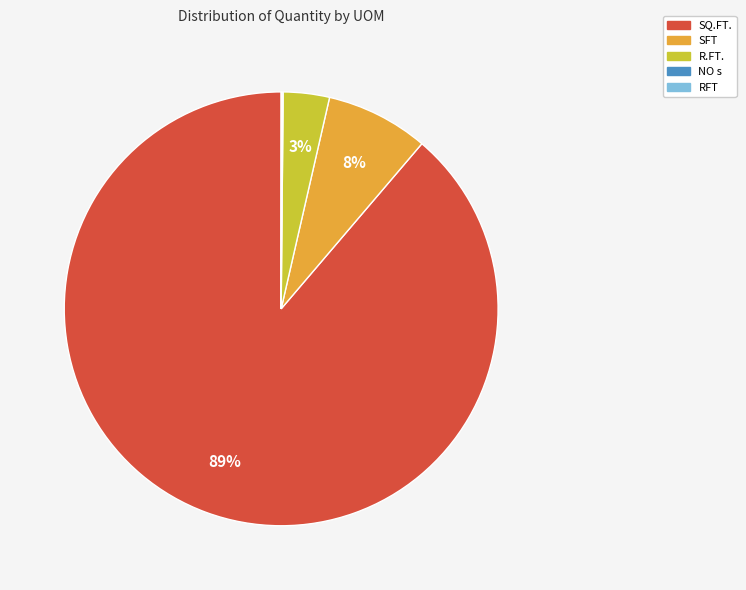

To the nearest percent, what is the average slice percentage?

20%